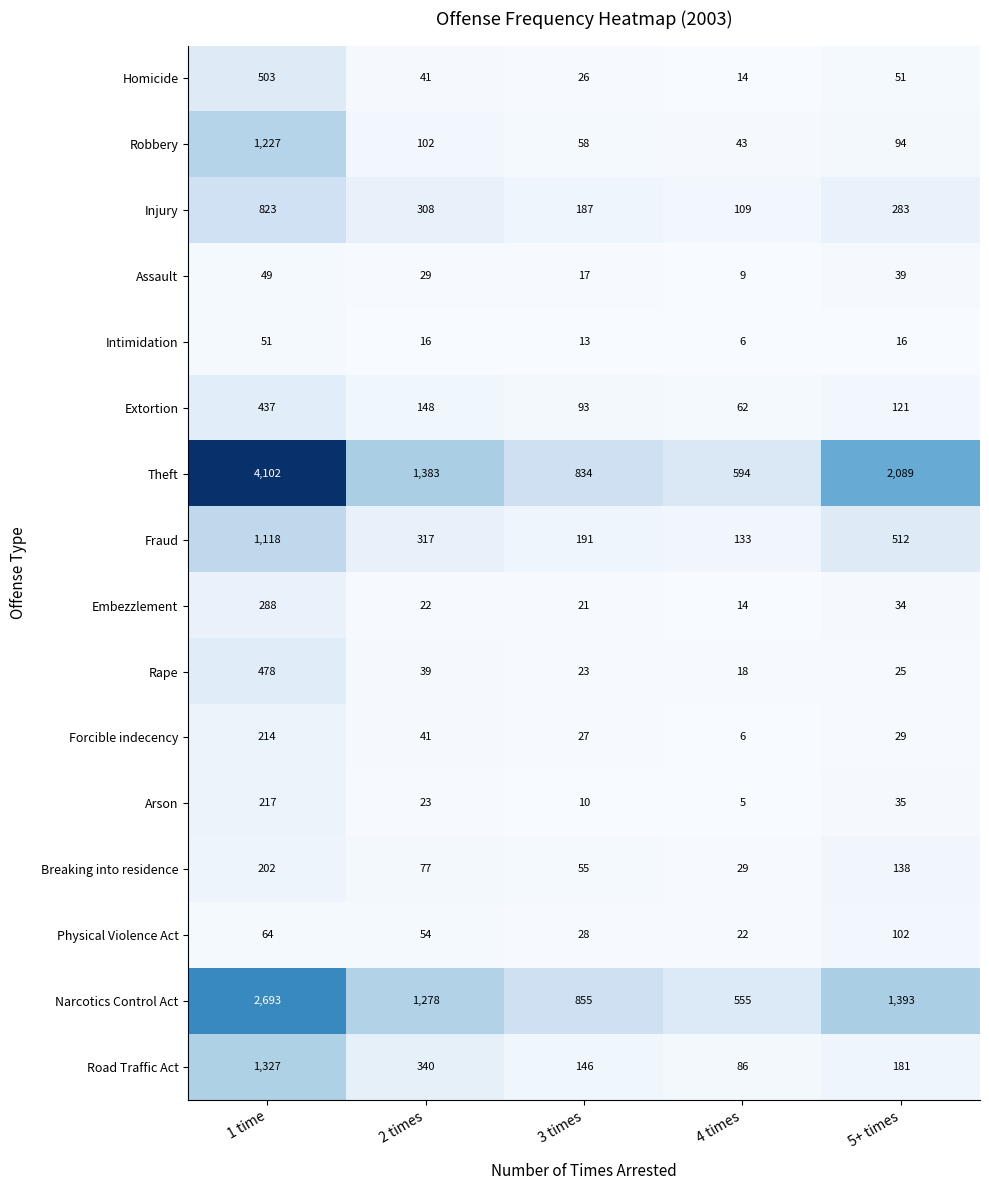

Is the value of Breaking into residence at 3 times greater than the value of Embezzlement at 5+ times?

Yes